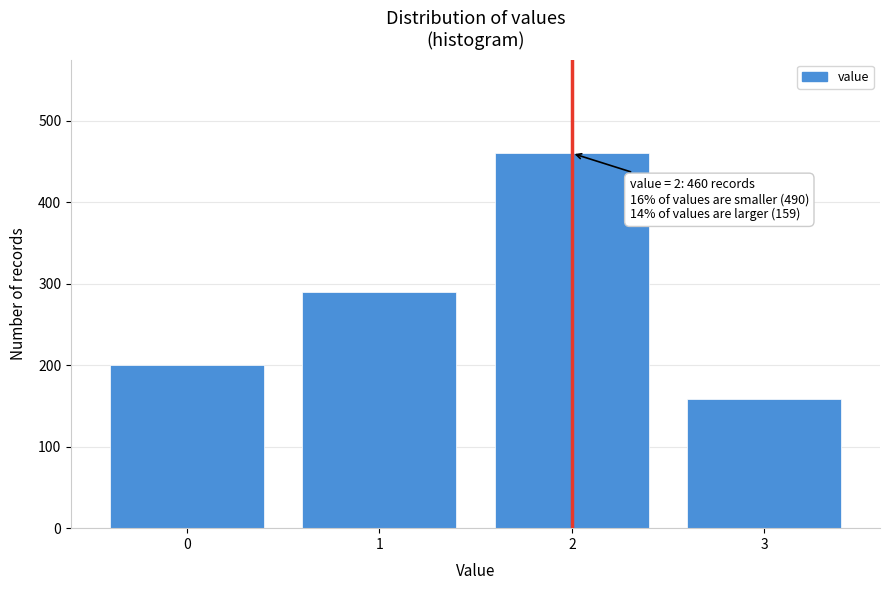

Reading left to right, transcribe all the data shown in this chart.

200	290	460	159